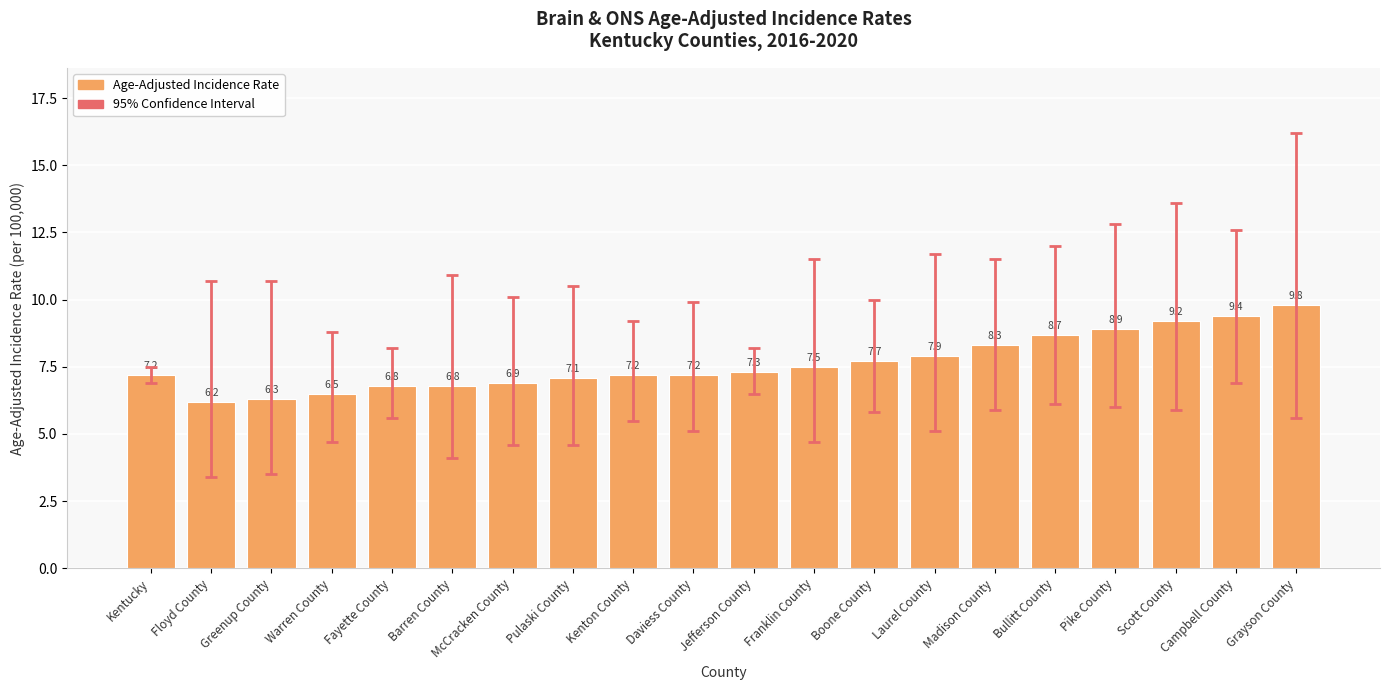

What is the approximate value at Grayson County?

9.8